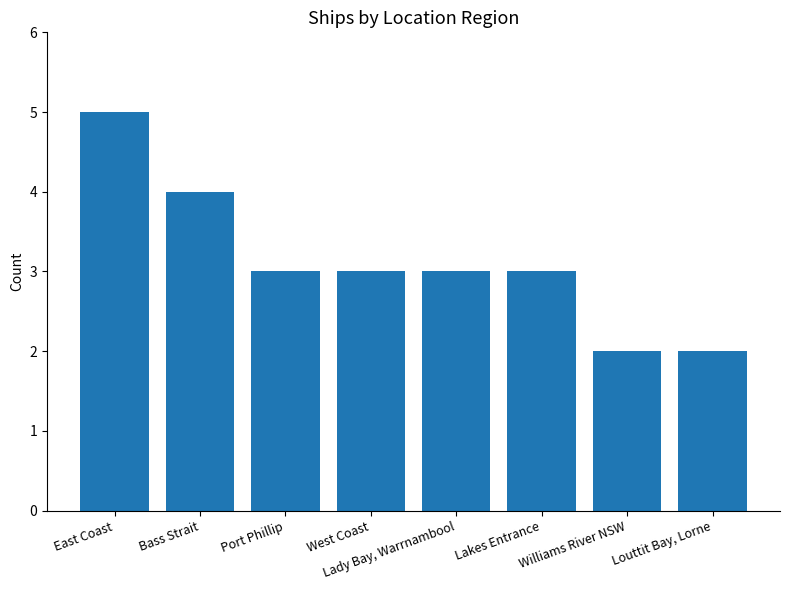

How many data points does each series have?

8